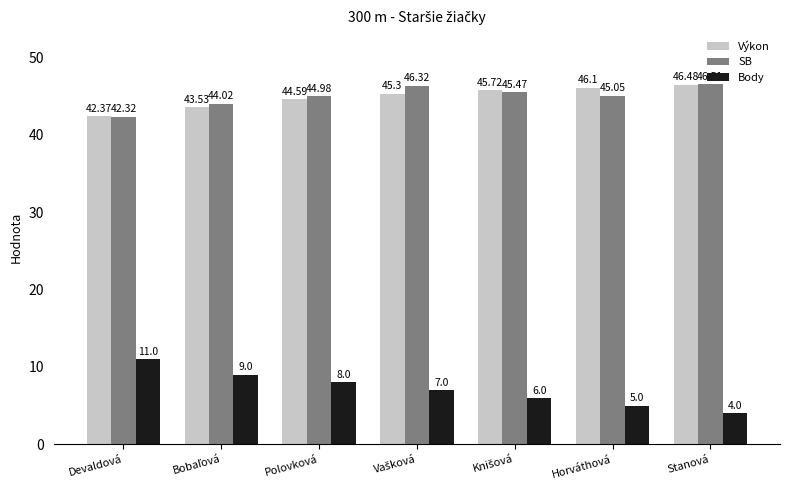

Which series has the largest range (max minus min)?

Body